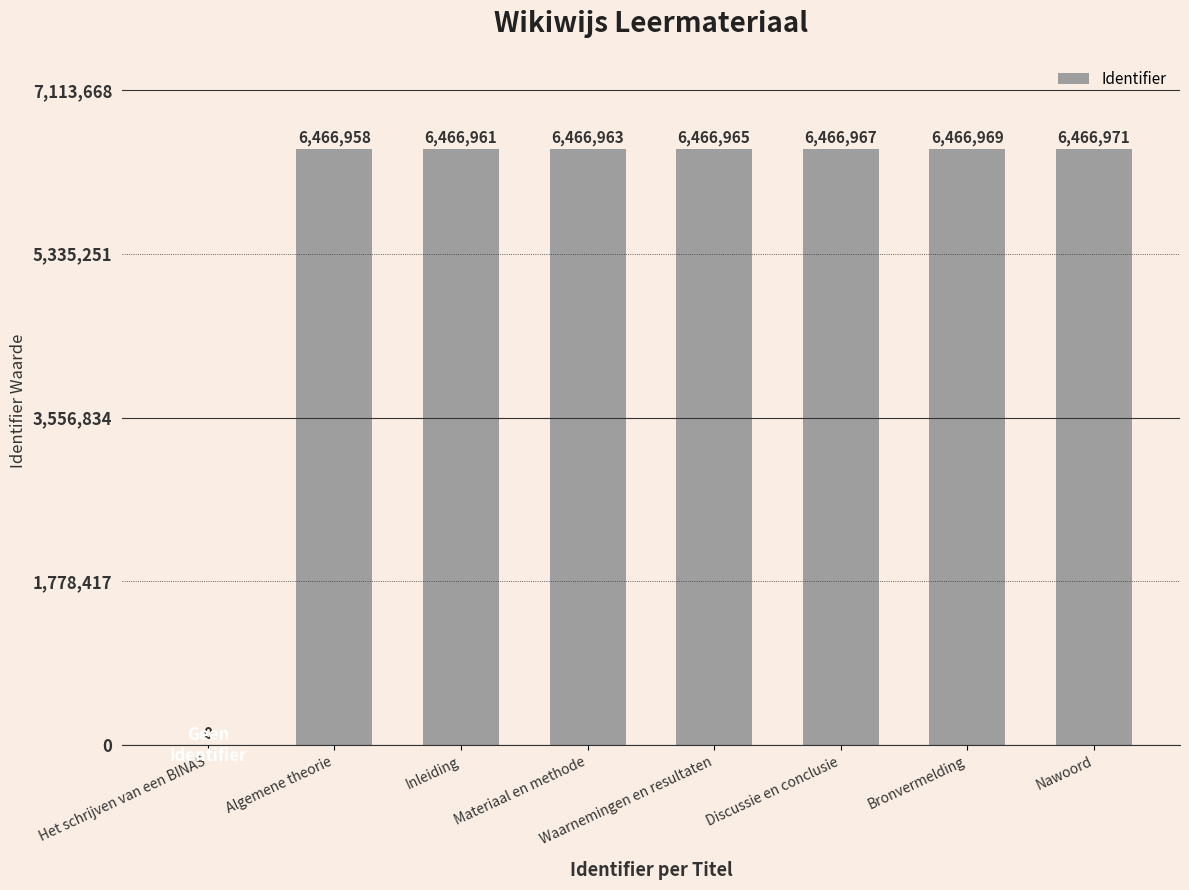

What is the sum of all values?

45268754